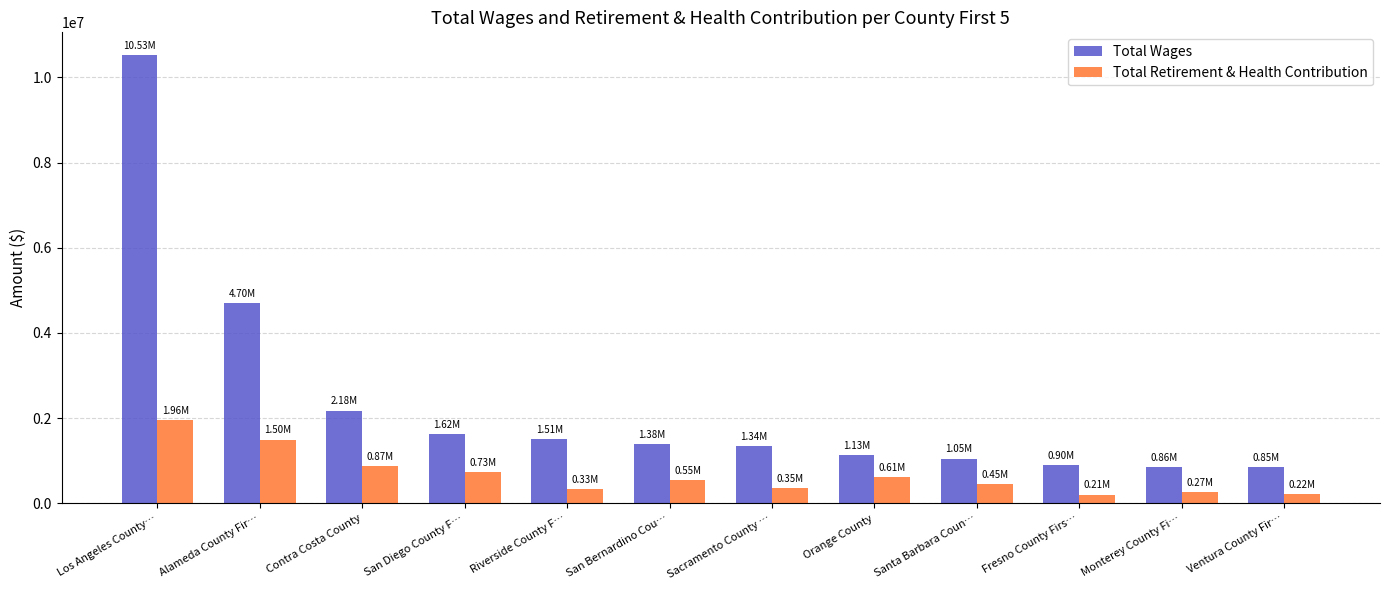

Rank the series by their average value, from highest to lowest.

Total Wages, Total Retirement & Health Contribution